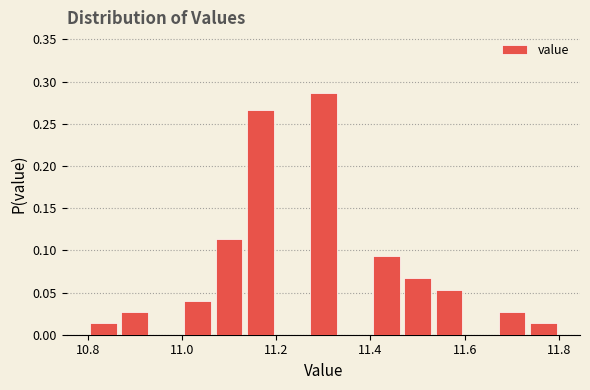

Around what value on the x-axis is the tallest bar? Give the approximate position of its centre, as read against the axis.

11.30